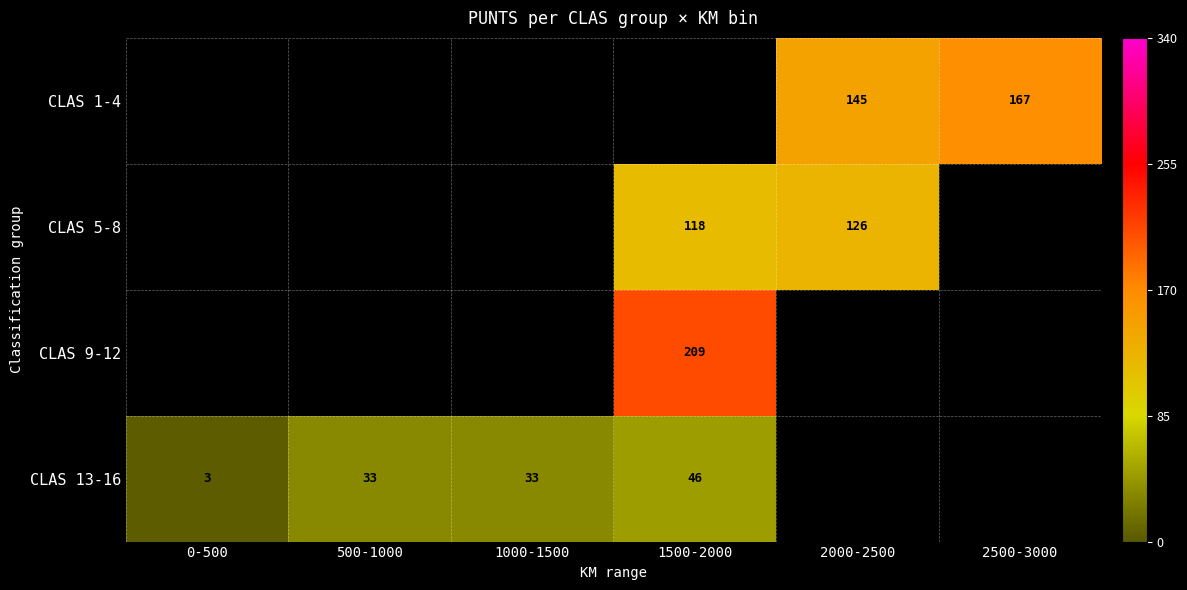

What is the smallest value displayed?

3.0